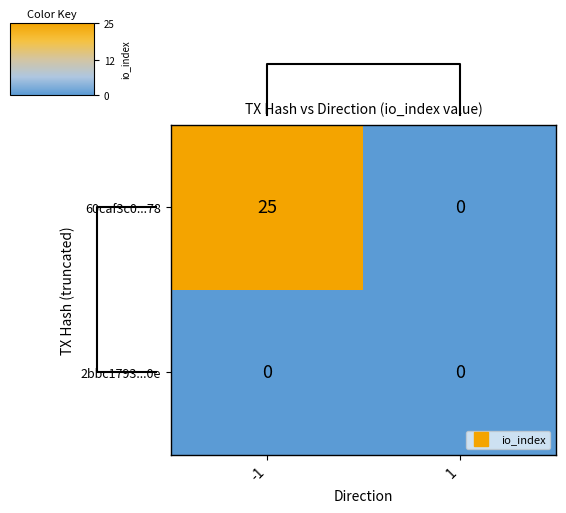

What is the highest value of the 60caf3c0...78 series?

25